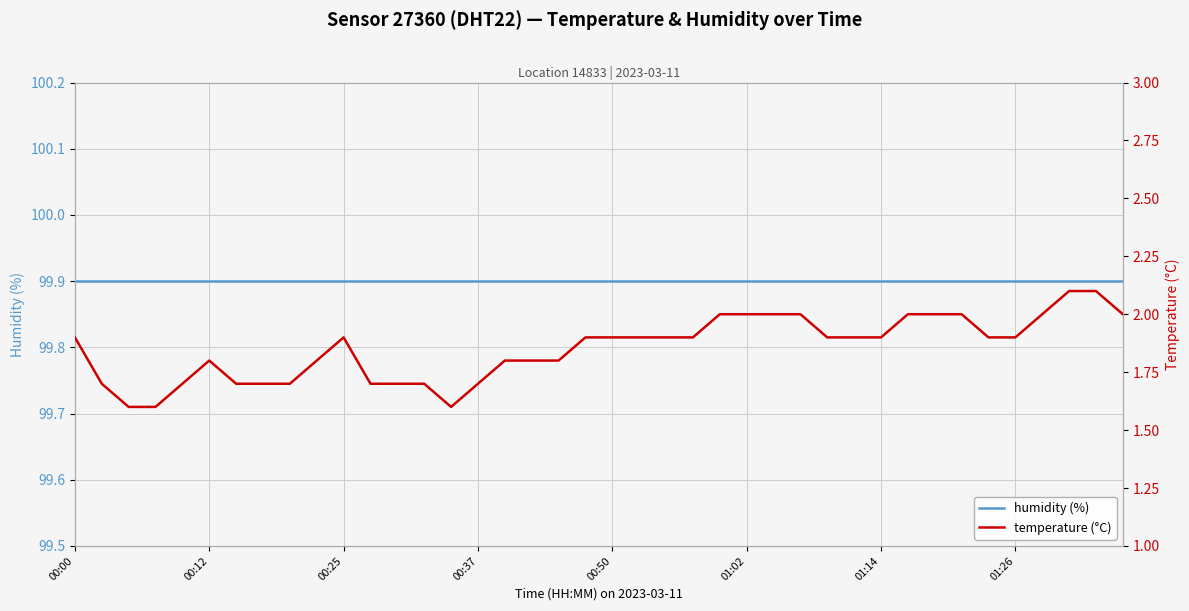

At which category is the sum across all series the highest?

37